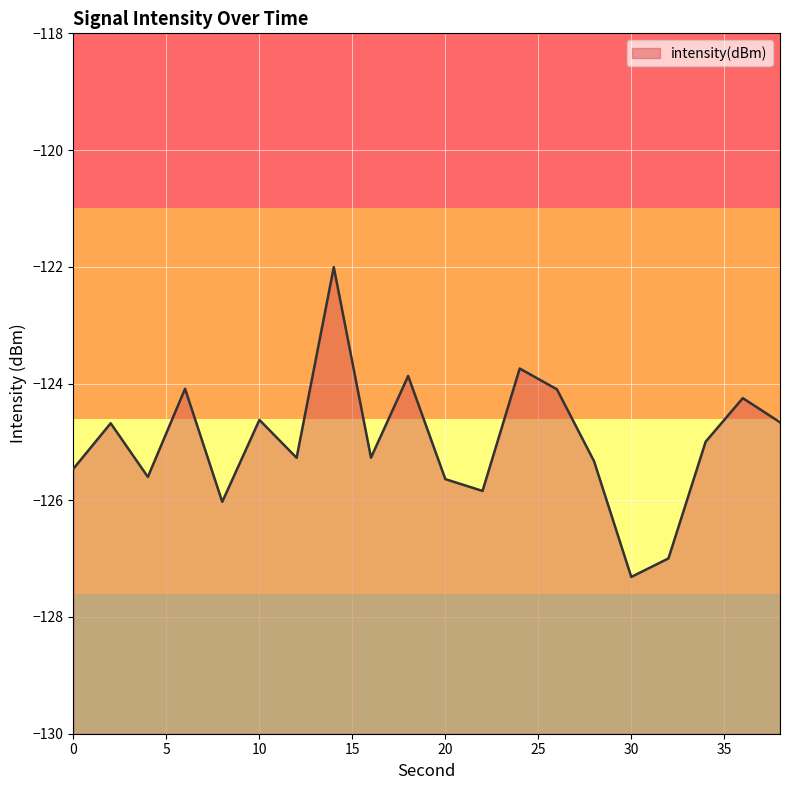

At which category does the chart reach its peak across all series?

14